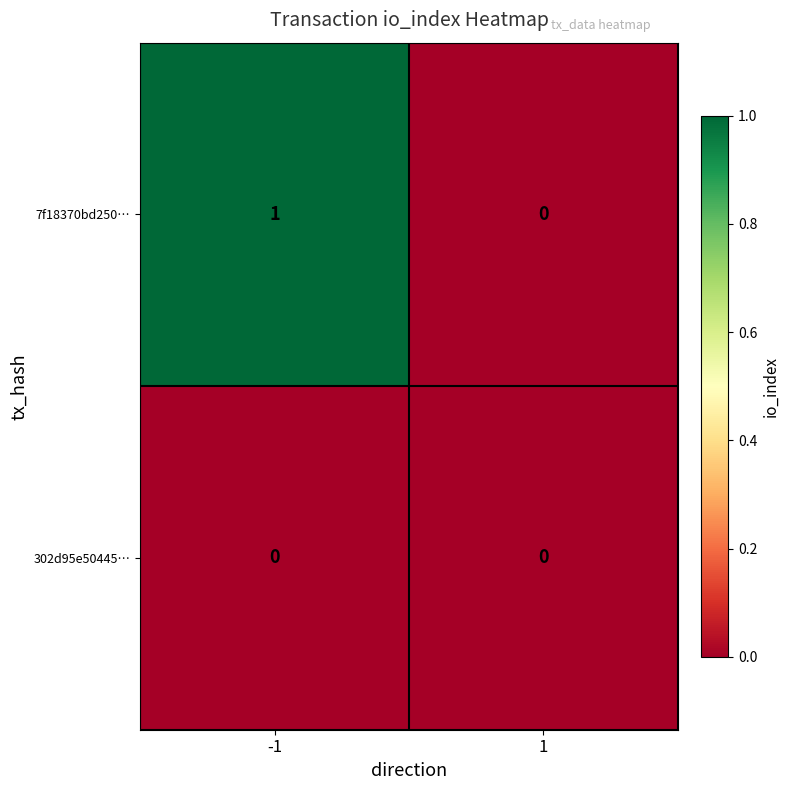

List the series in order of their overall mean, highest first.

7f18370bd250…, 302d95e50445…